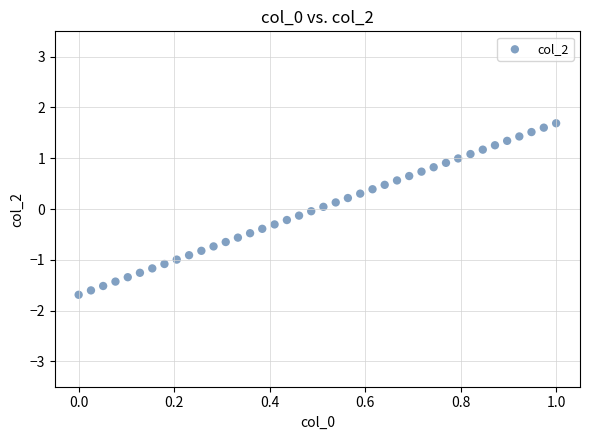

What is the range of Y values (max minus min)?

3.4